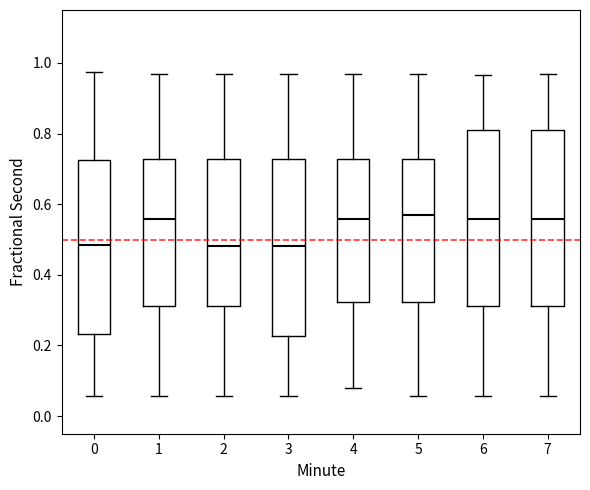

Reading left to right, read every box against the y-axis: the position of its median line, the range the box covers, and the ends of its whiskers. The values are not printed on the chart, so give them approximately, as read against the axis.

0: median 0.48, box 0.24 to 0.72, whiskers 0.06 to 0.98
1: median 0.56, box 0.32 to 0.72, whiskers 0.06 to 0.98
2: median 0.48, box 0.32 to 0.72, whiskers 0.06 to 0.98
3: median 0.48, box 0.22 to 0.72, whiskers 0.06 to 0.98
4: median 0.56, box 0.32 to 0.72, whiskers 0.08 to 0.98
5: median 0.58, box 0.32 to 0.72, whiskers 0.06 to 0.98
6: median 0.56, box 0.32 to 0.82, whiskers 0.06 to 0.96
7: median 0.56, box 0.32 to 0.82, whiskers 0.06 to 0.98